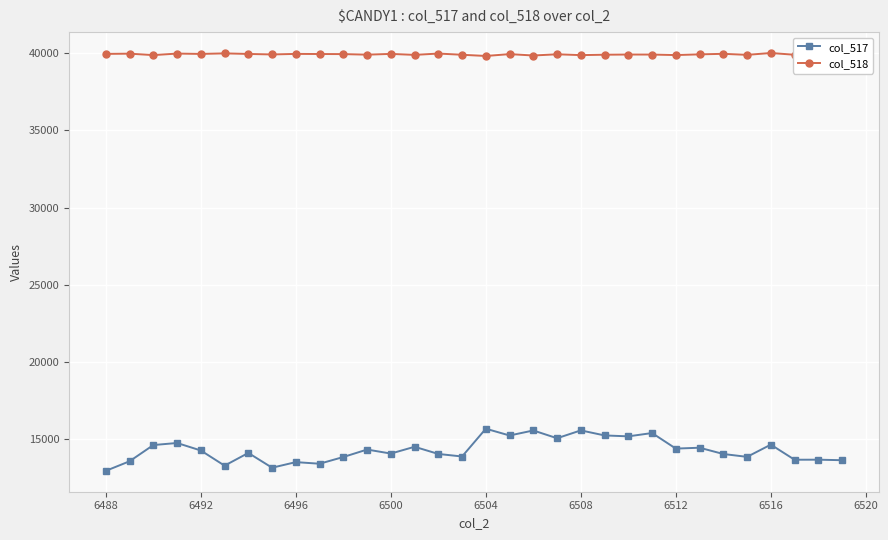

How many lines are shown in the chart?

2